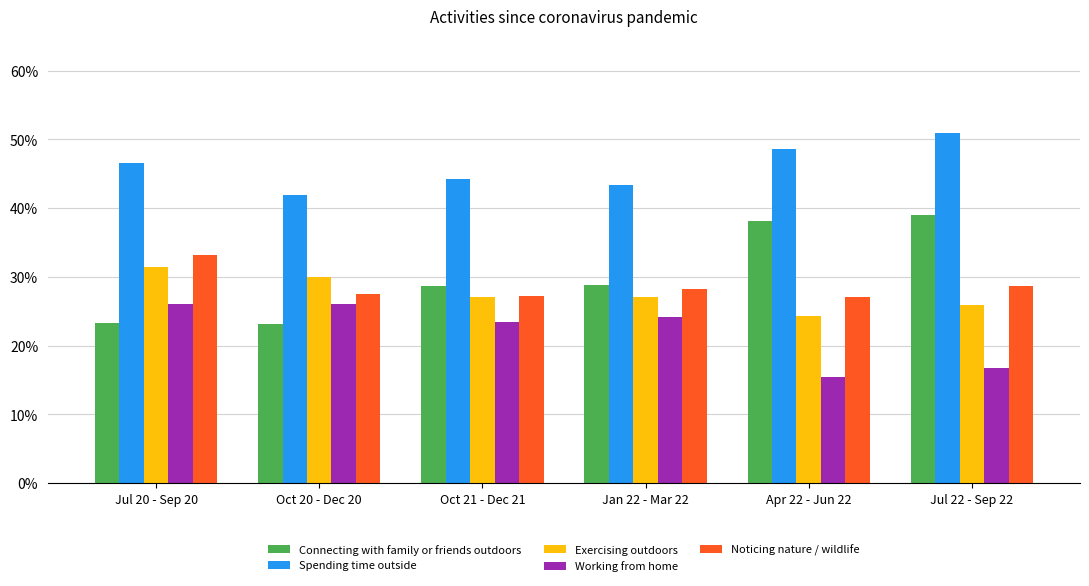

Reading left to right, what are all the values shown in this chart?

Connecting with family or friends outdoors: Jul 20 - Sep 20=0.2	Oct 20 - Dec 20=0.2	Oct 21 - Dec 21=0.3	Jan 22 - Mar 22=0.3	Apr 22 - Jun 22=0.4	Jul 22 - Sep 22=0.4
Spending time outside: Jul 20 - Sep 20=0.5	Oct 20 - Dec 20=0.4	Oct 21 - Dec 21=0.4	Jan 22 - Mar 22=0.4	Apr 22 - Jun 22=0.5	Jul 22 - Sep 22=0.5
Exercising outdoors: Jul 20 - Sep 20=0.3	Oct 20 - Dec 20=0.3	Oct 21 - Dec 21=0.3	Jan 22 - Mar 22=0.3	Apr 22 - Jun 22=0.2	Jul 22 - Sep 22=0.3
Working from home: Jul 20 - Sep 20=0.3	Oct 20 - Dec 20=0.3	Oct 21 - Dec 21=0.2	Jan 22 - Mar 22=0.2	Apr 22 - Jun 22=0.2	Jul 22 - Sep 22=0.2
Noticing nature / wildlife: Jul 20 - Sep 20=0.3	Oct 20 - Dec 20=0.3	Oct 21 - Dec 21=0.3	Jan 22 - Mar 22=0.3	Apr 22 - Jun 22=0.3	Jul 22 - Sep 22=0.3